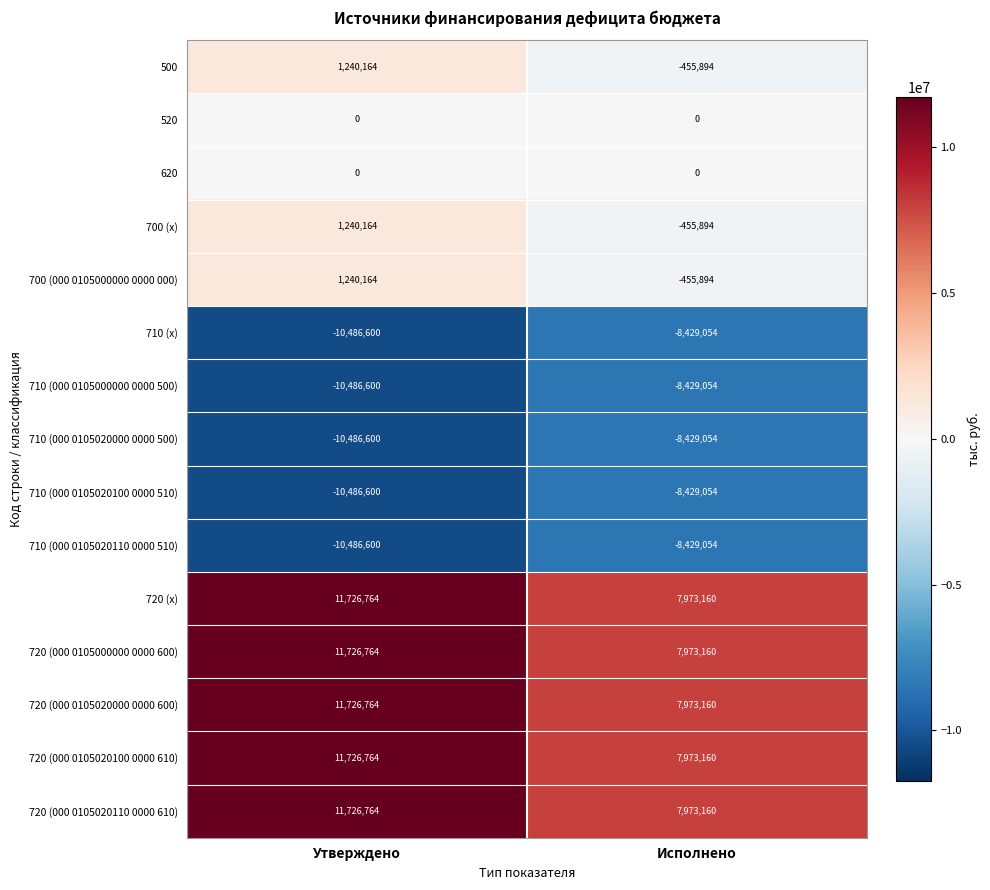

List the labels in order of 500 value, largest first.

Утверждено, Исполнено